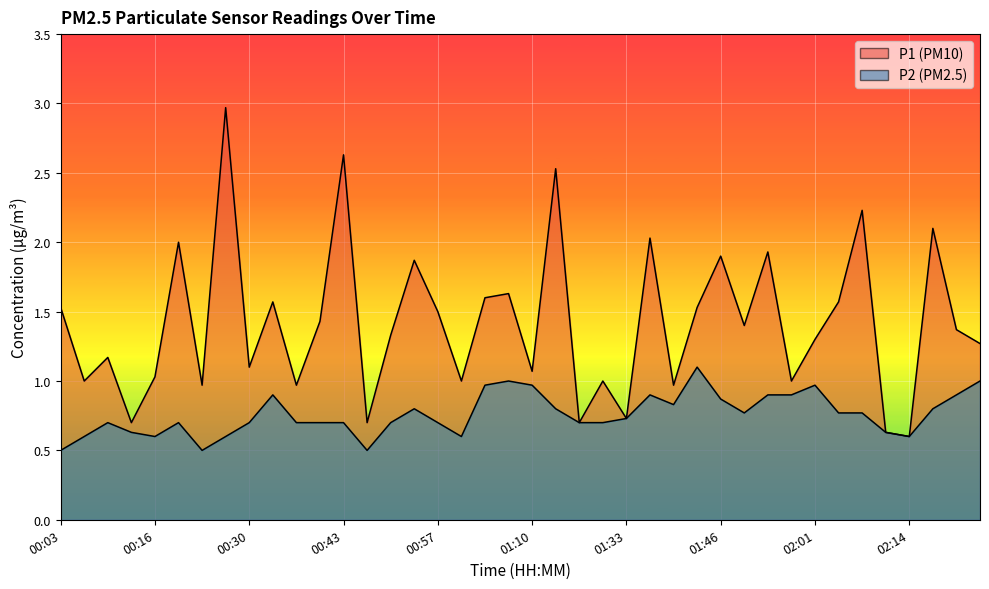

At 00:23, list the series in order from smallest to largest.

P2, P1